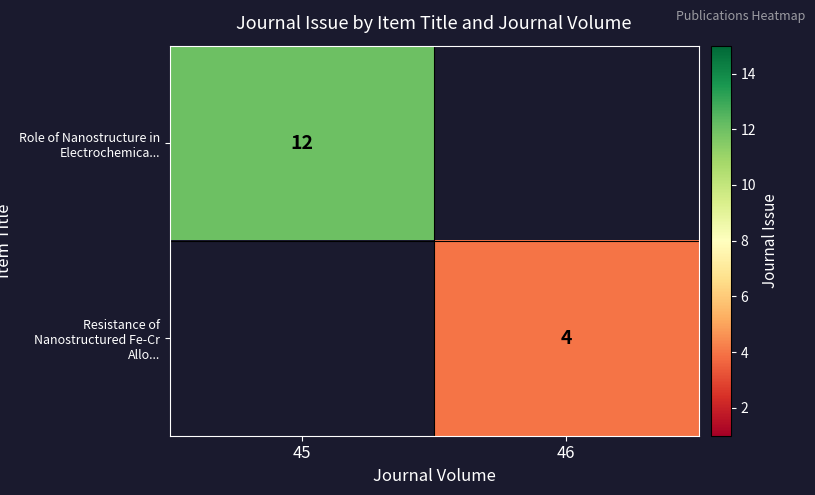

At how many categories does at least one series exceed 7?

1